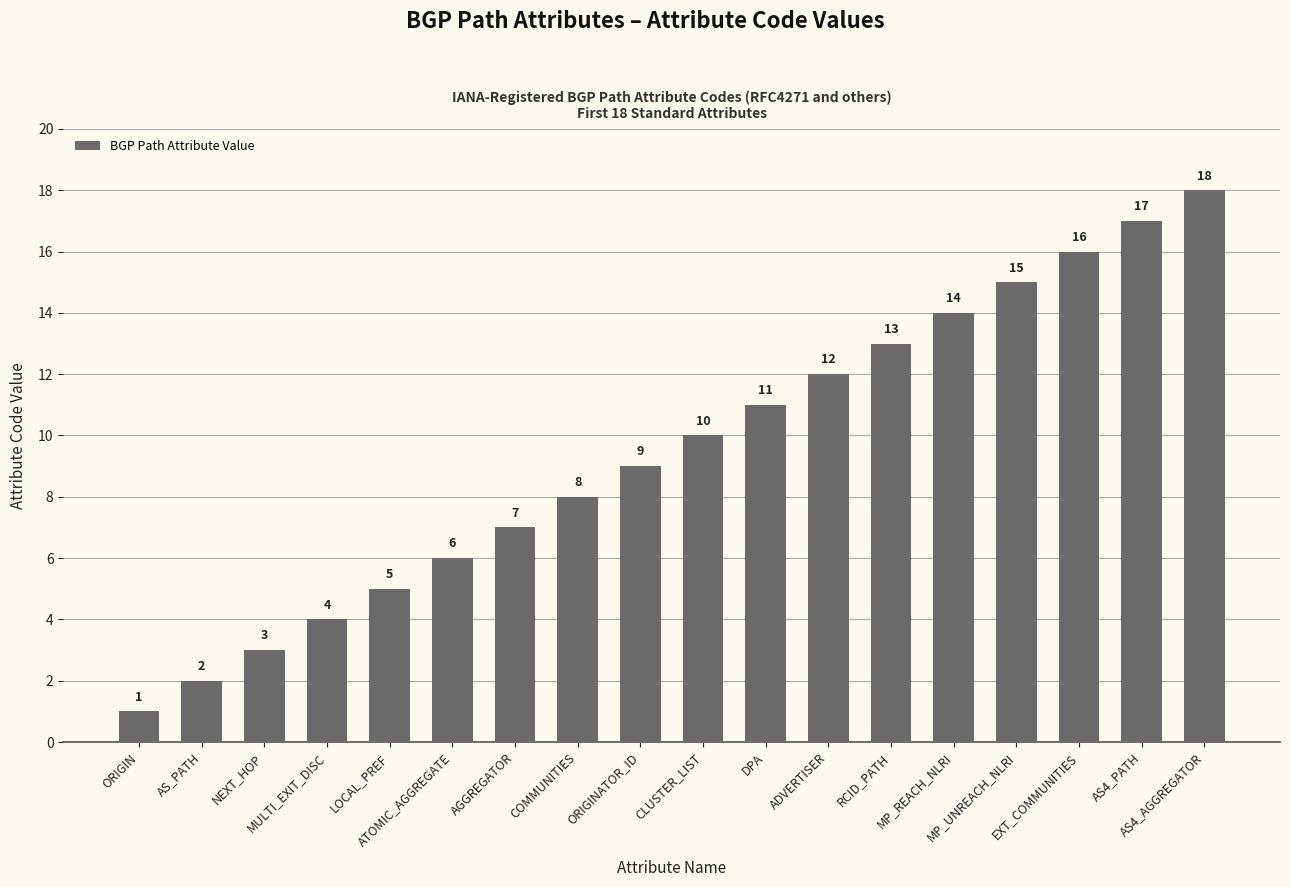

Read the value at COMMUNITIES.

8